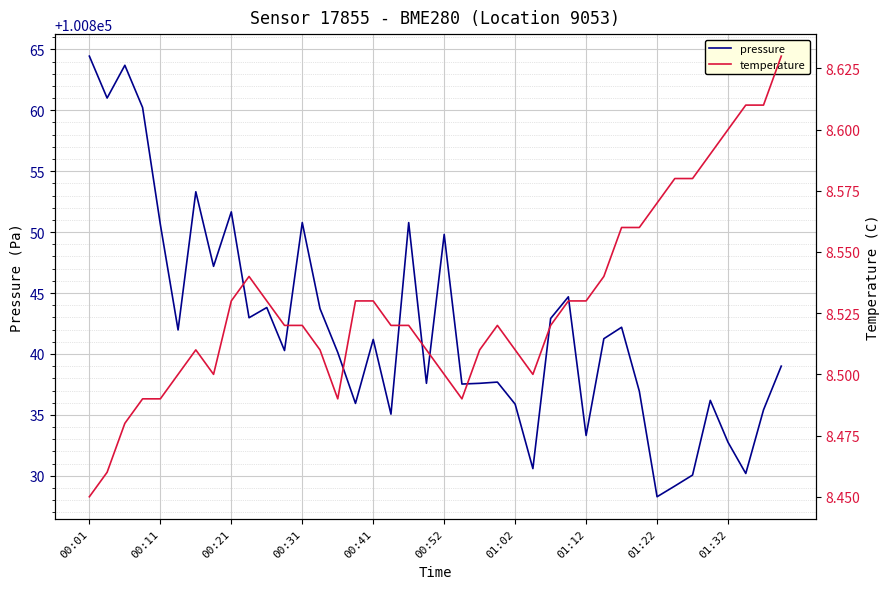

At which label does pressure reach its minimum?

01:22